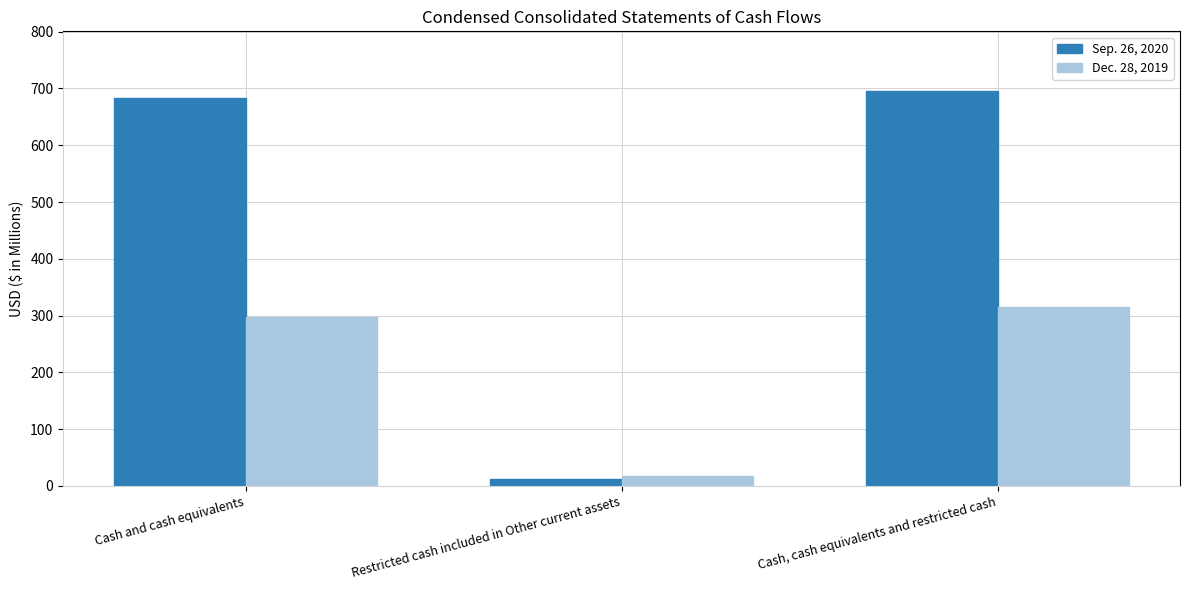

Reading left to right, list all the values displayed in this chart.

Sep. 26, 2020: 683.0	13.1	696.1
Dec. 28, 2019: 297.7	16.9	314.6